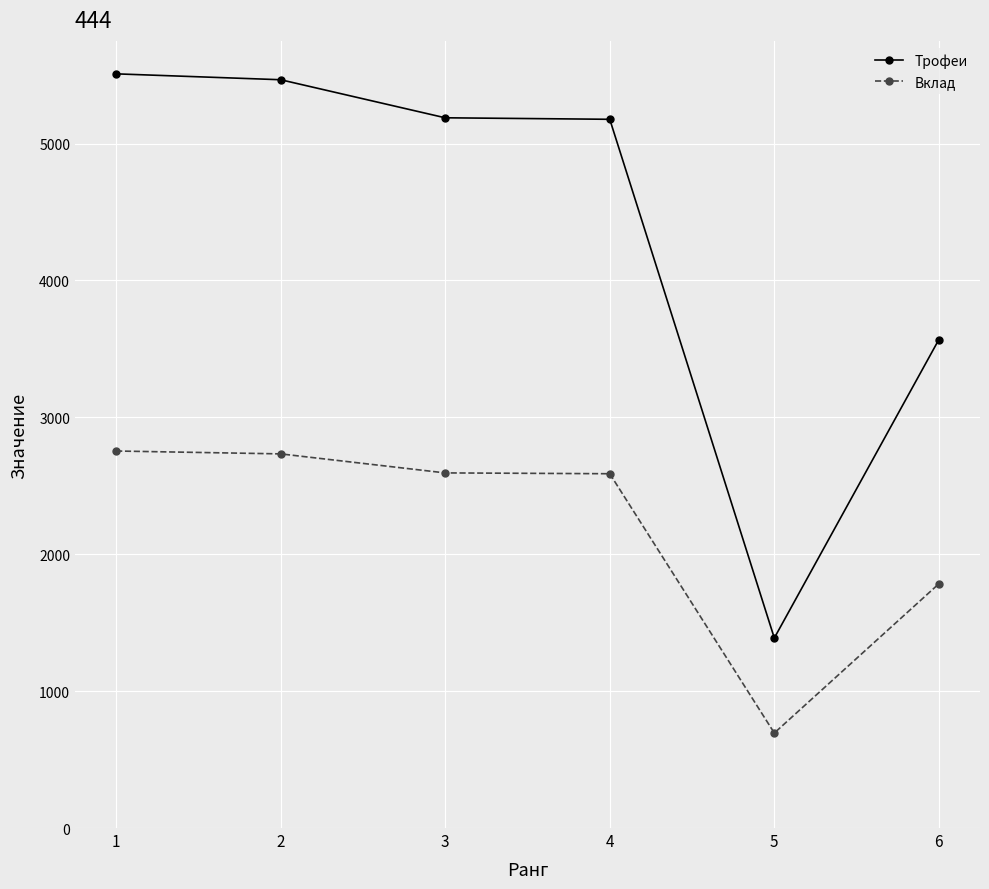

What are all the series names shown in the legend?

Трофеи, Вклад